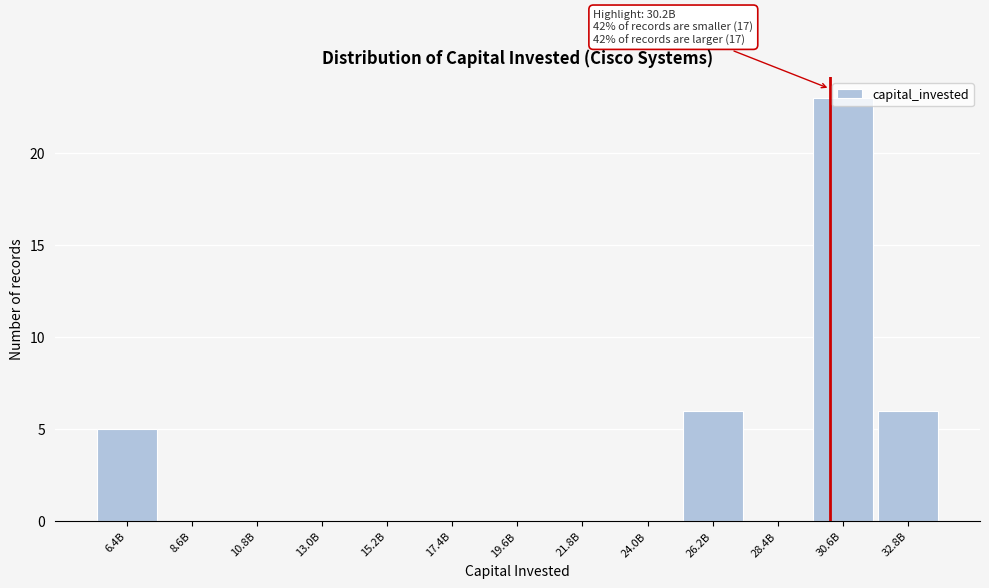

What is the maximum value shown in the chart?

23